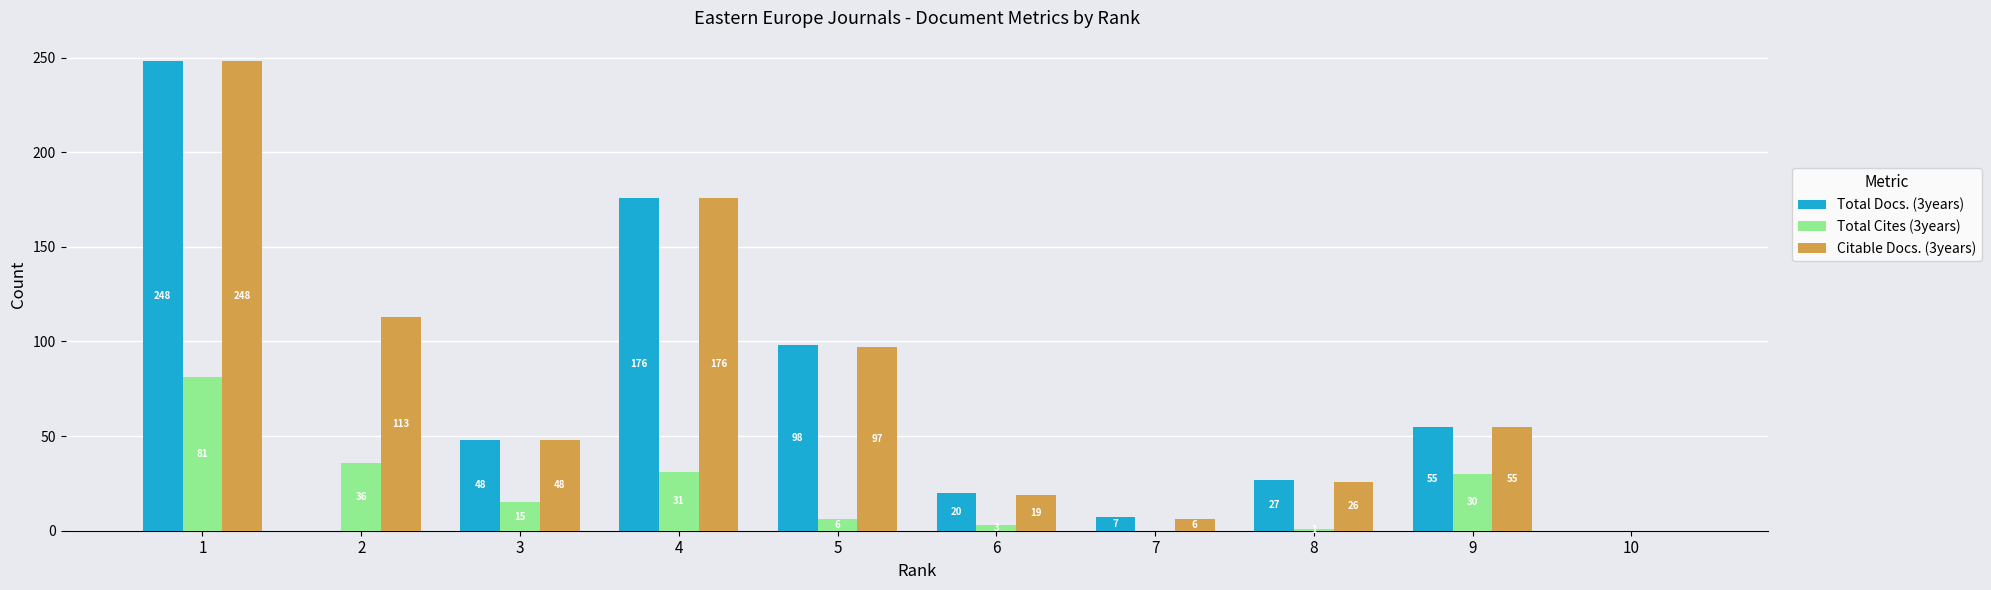

What is the sum of the Citable Docs. (3years) values at 1 and 6?

267